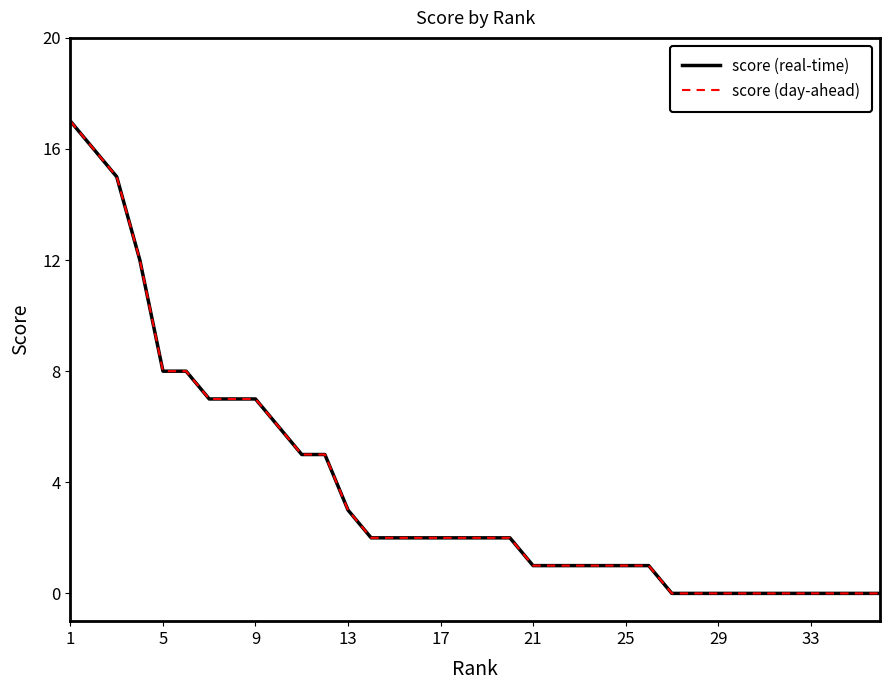

True or false: score (day-ahead) has more than 2 interior local peaks.

False